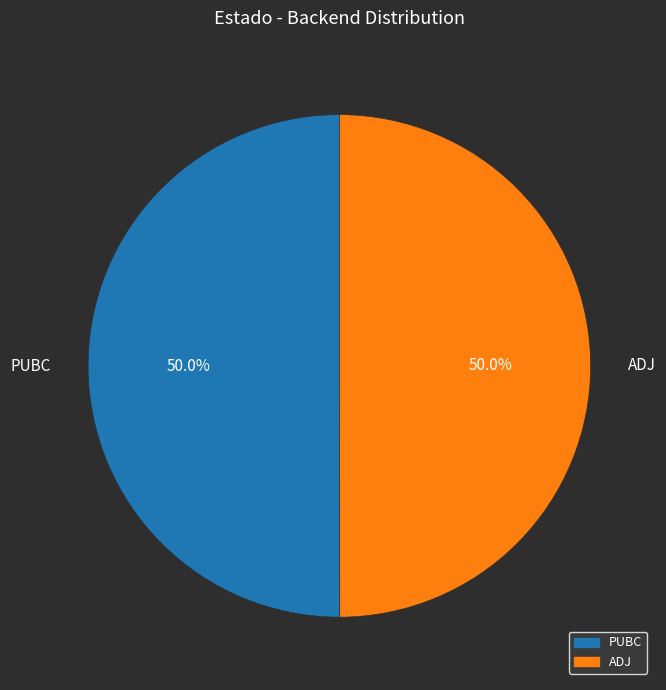

Count the number of slices in the pie.

2